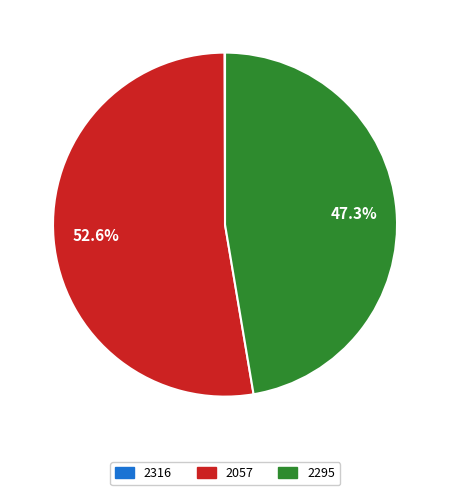

To the nearest percent, what is the difference between the largest and smallest slice percentages?

53%